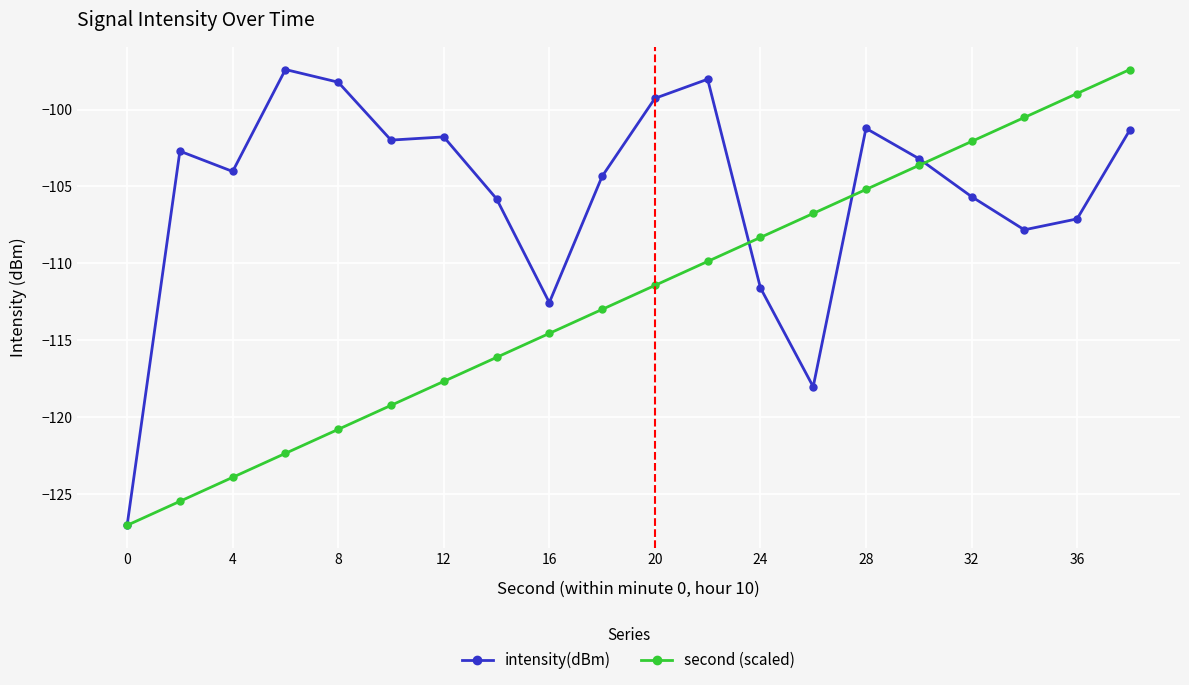

What is the lowest value of the second (scaled) series?

-127.0